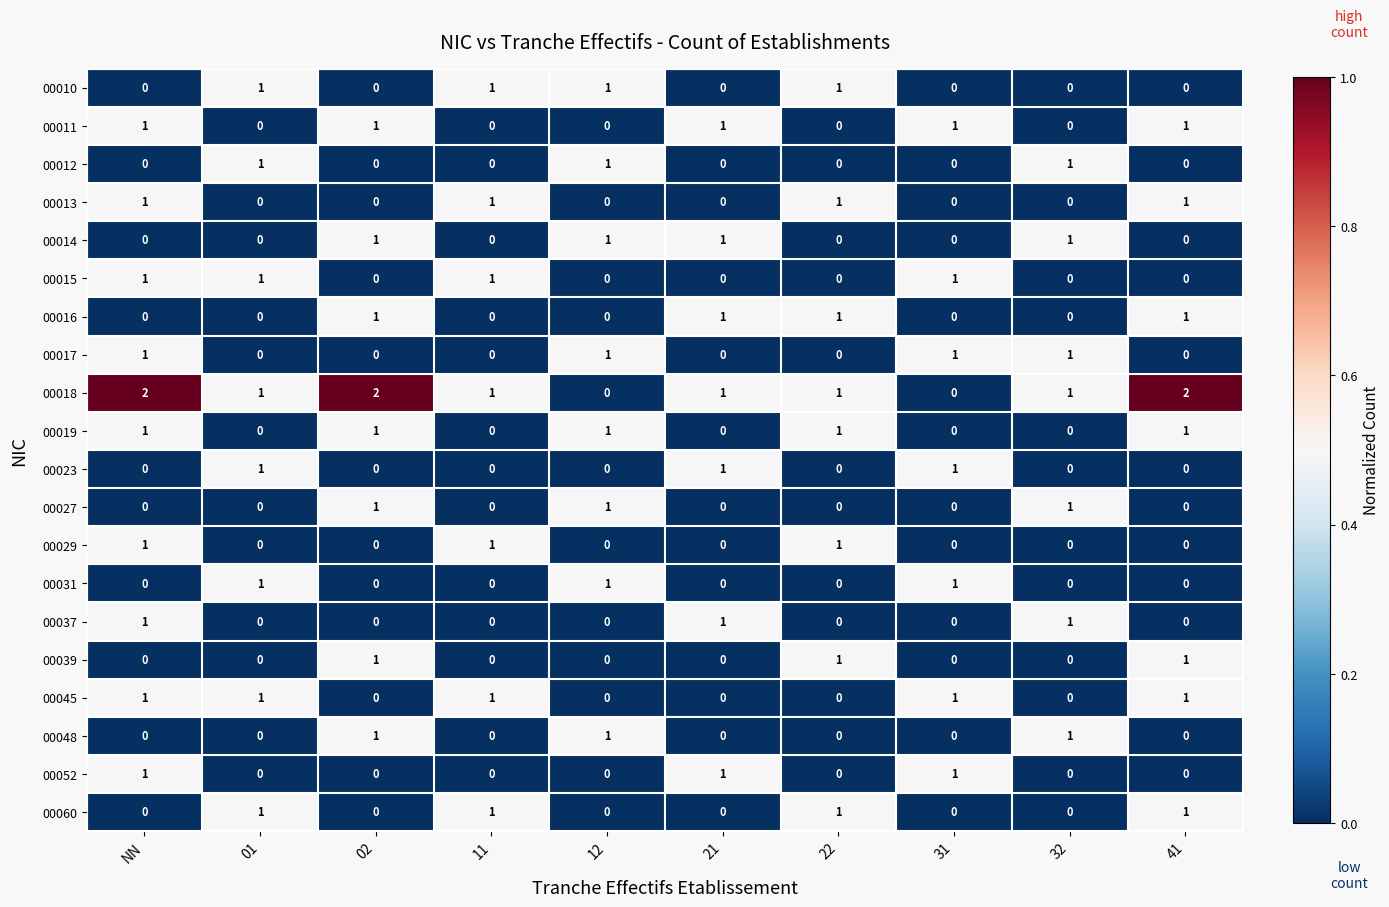

How many data points in 00048 are above 0?

3